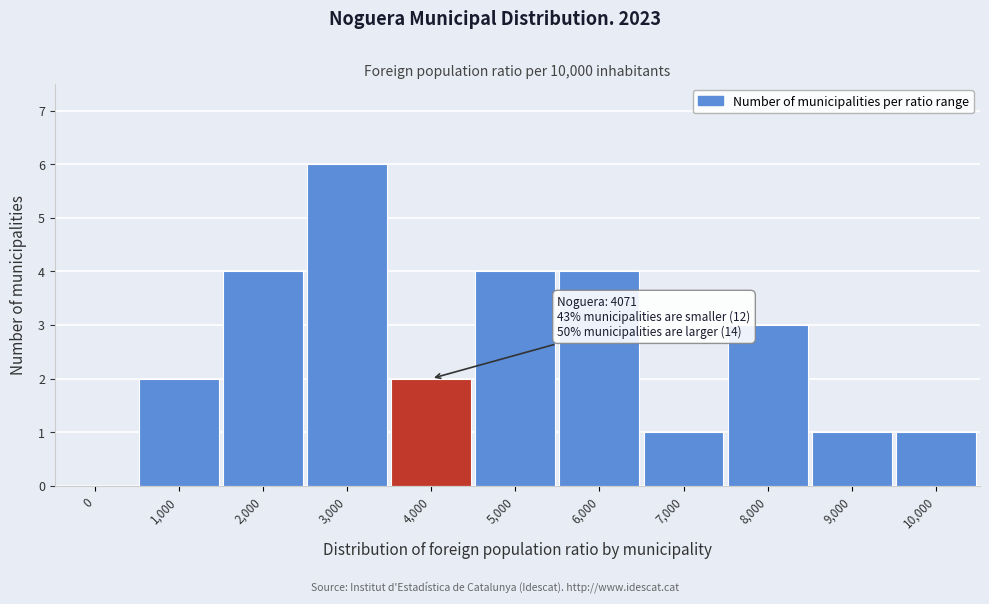

Reading left to right, list all the values displayed in this chart.

0=0	1,000=2	2,000=4	3,000=6	4,000=2	5,000=4	6,000=4	7,000=1	8,000=3	9,000=1	10,000=1